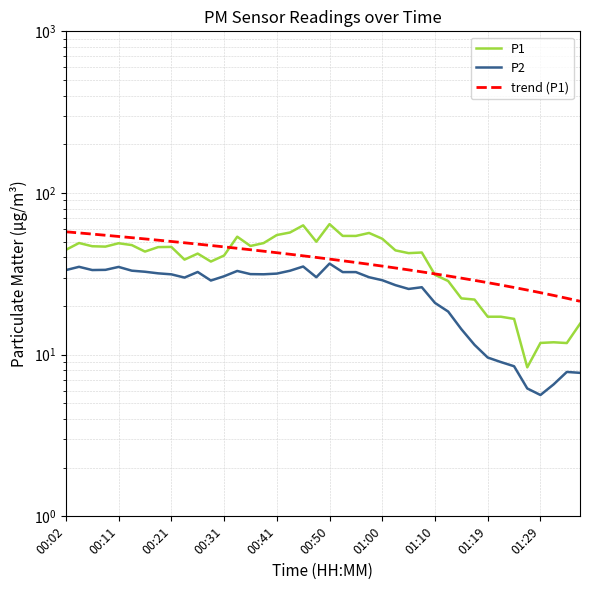

Rank the series at 00:41 from lowest to highest value.

P2, trend (P1), P1